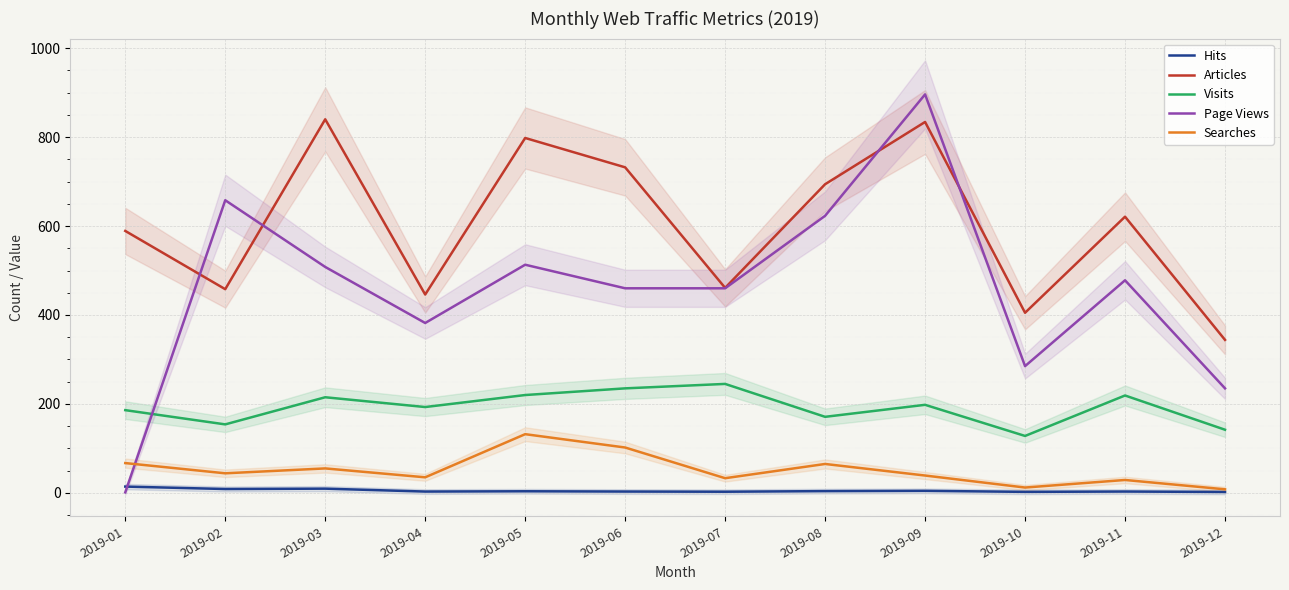

What are all the series names shown in the legend?

Hits, Articles, Visits, Page Views, Searches